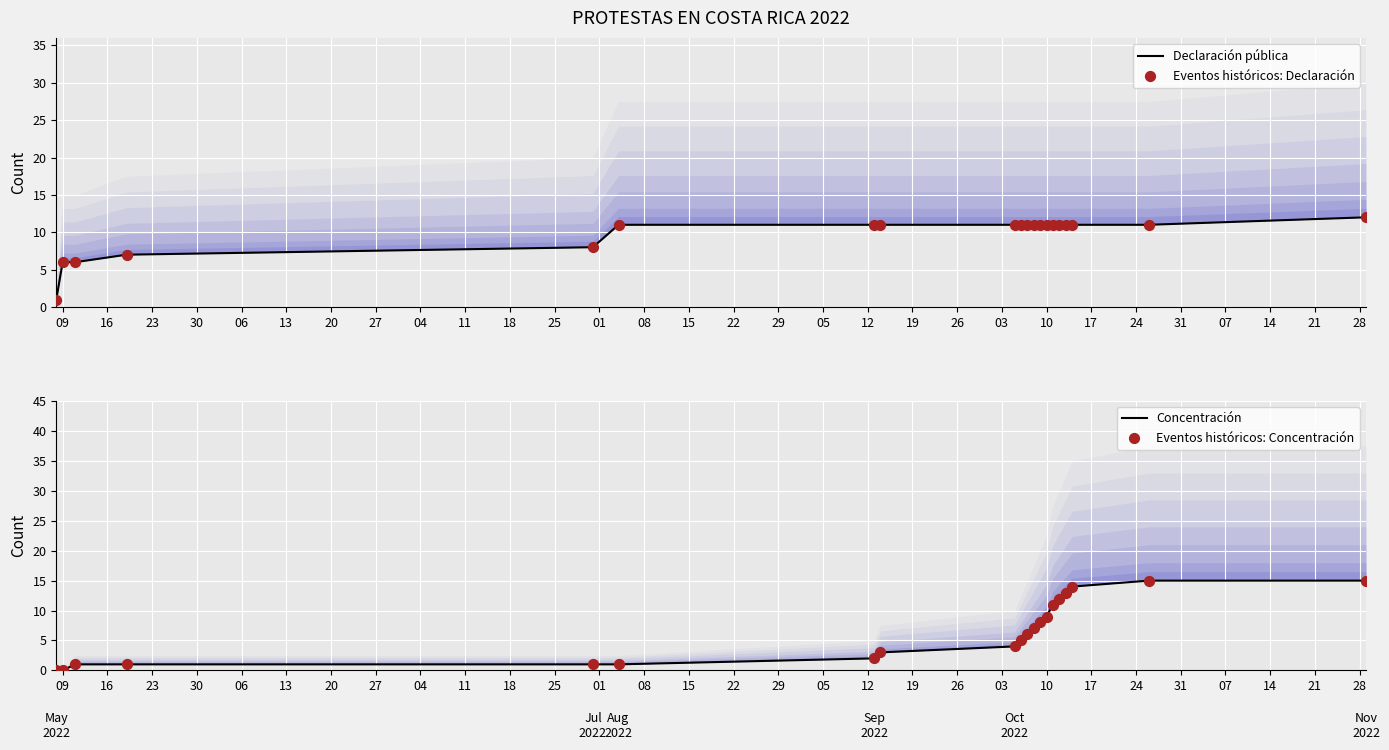

Which series contains the highest Y value?

Concentración